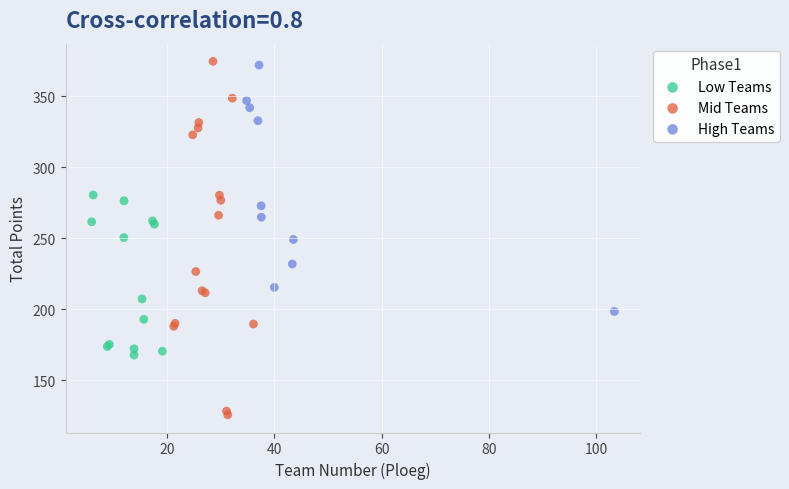

Which series reaches the maximum Y coordinate?

Mid Teams